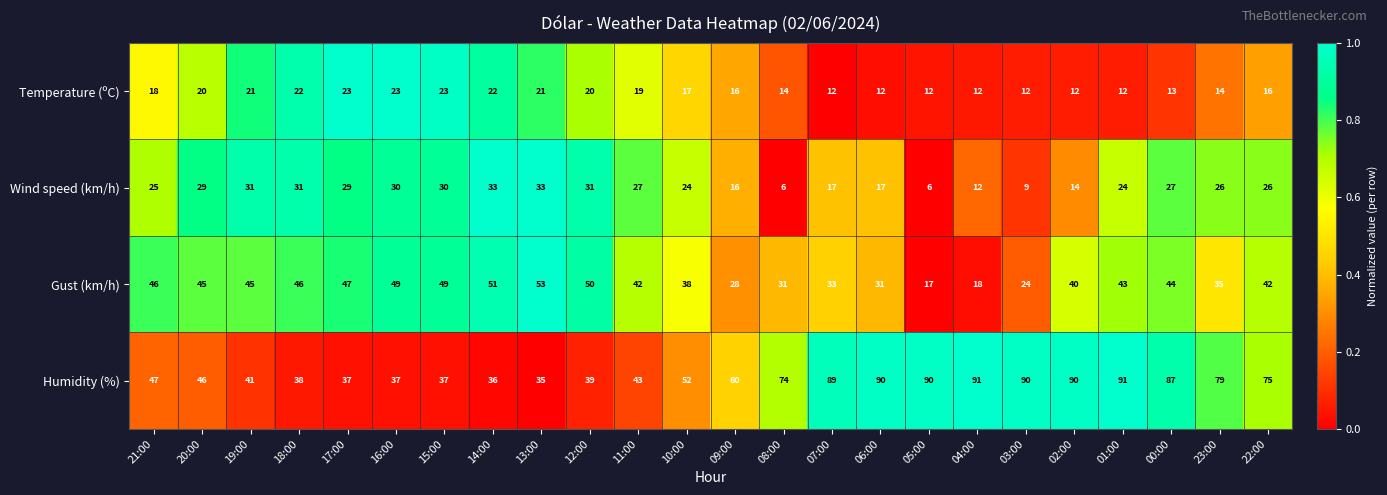

What is the spread (max minus min) of values at 12:00?

30